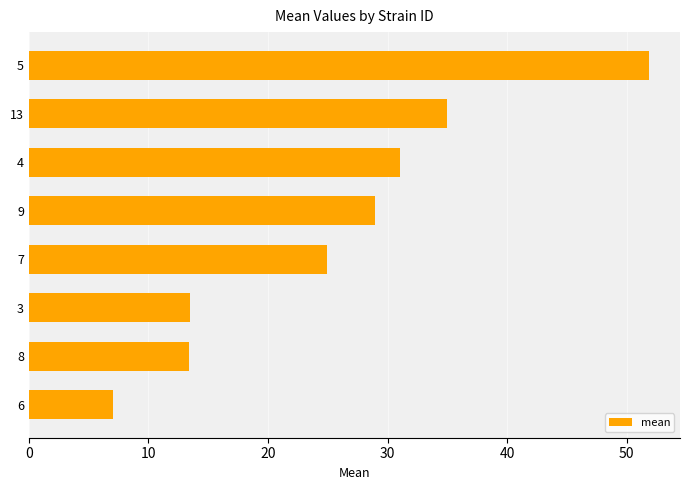

What is the minimum value shown in the chart?

7.0